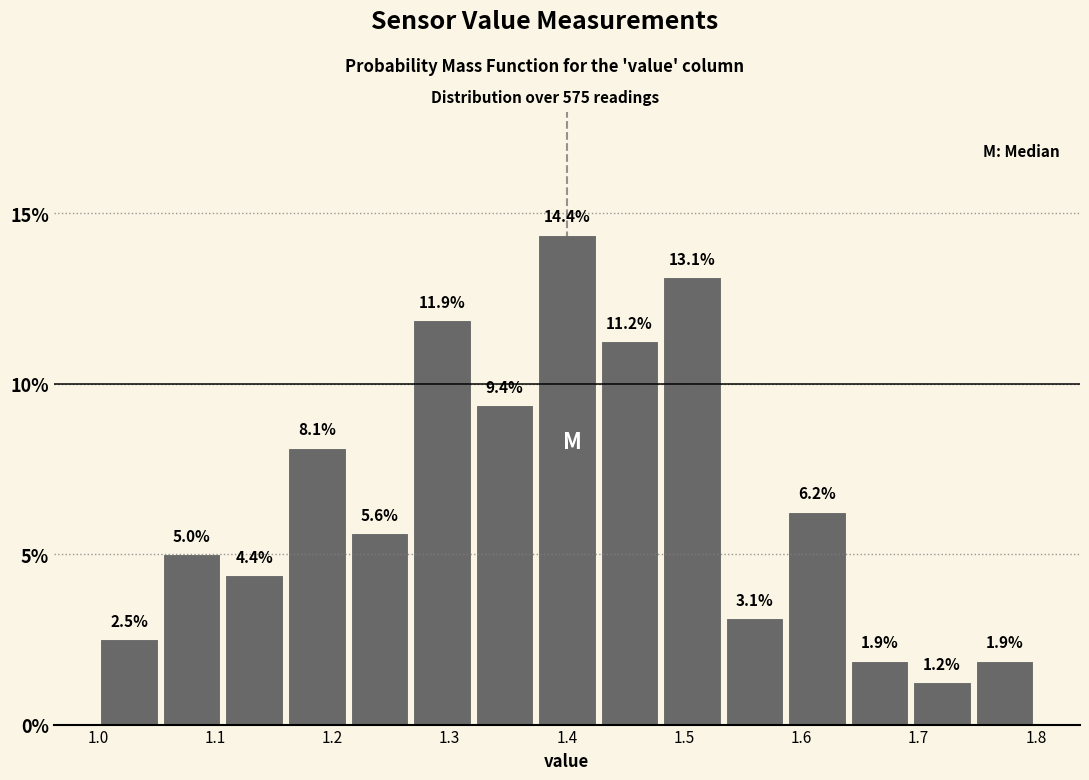

What is the height of the bar covering 1.53 to 1.59 on the x-axis? The bar edges are not printed on the chart, so give them approximately, as read against the axis.

3.1